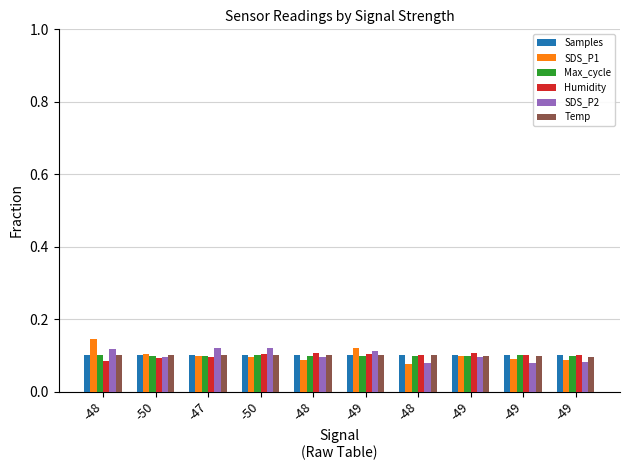

Between -49 and -49, which is larger?

-49